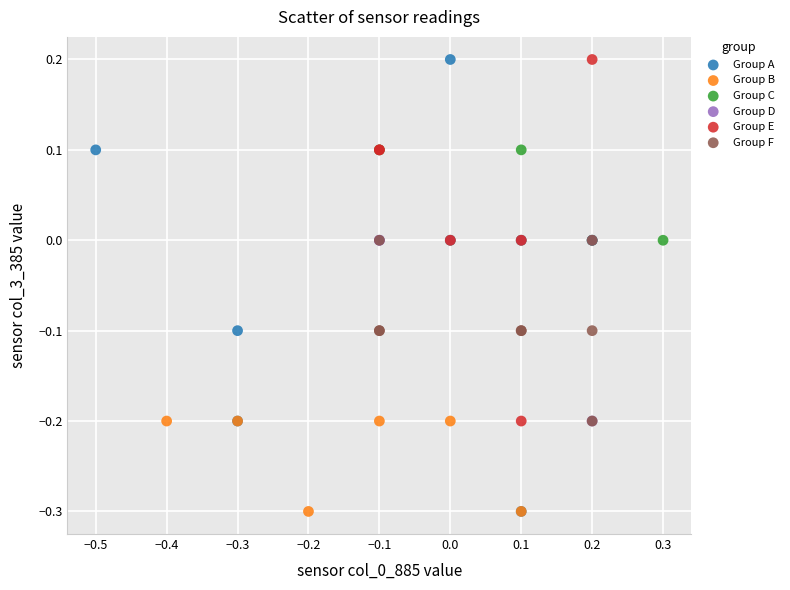

Which series has the widest spread of Y values?

Group A